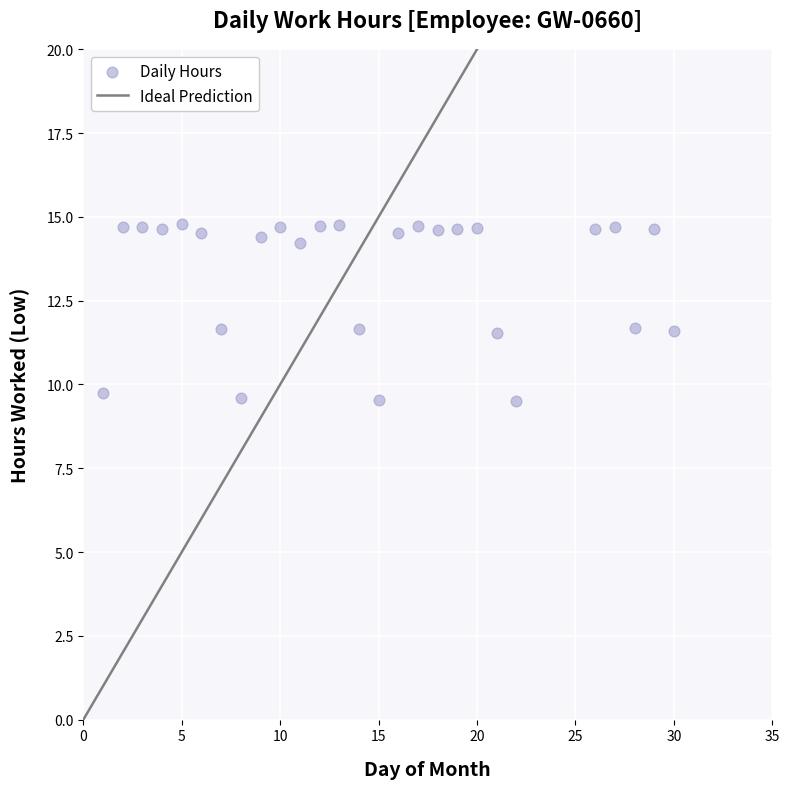

What is the range of Y values (max minus min)?

5.3